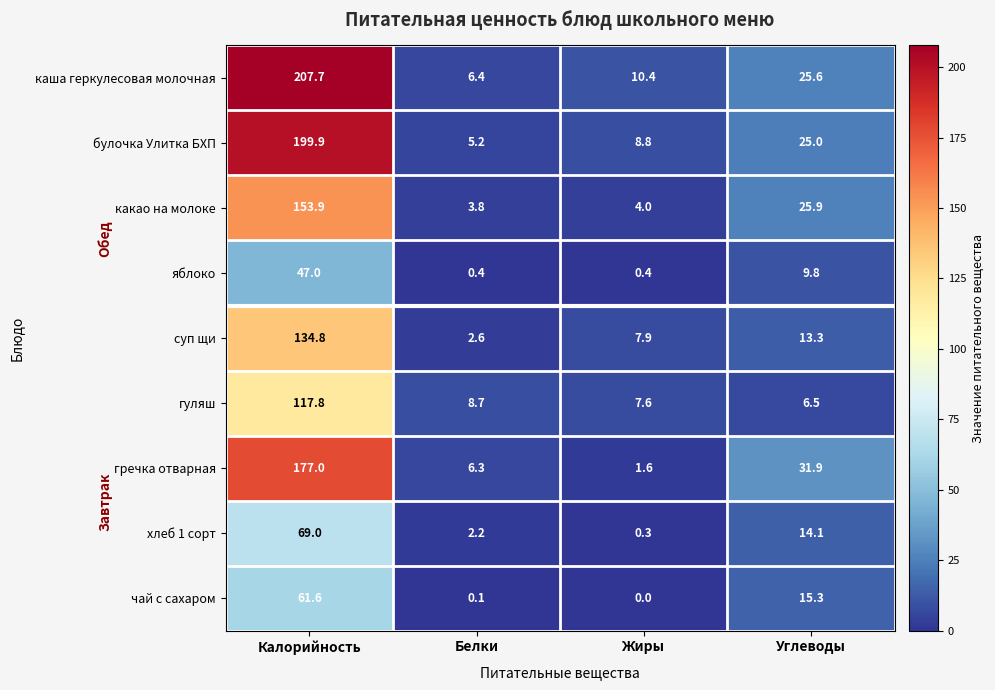

The яблоко series shows 0.4 at Белки. True or false?

True